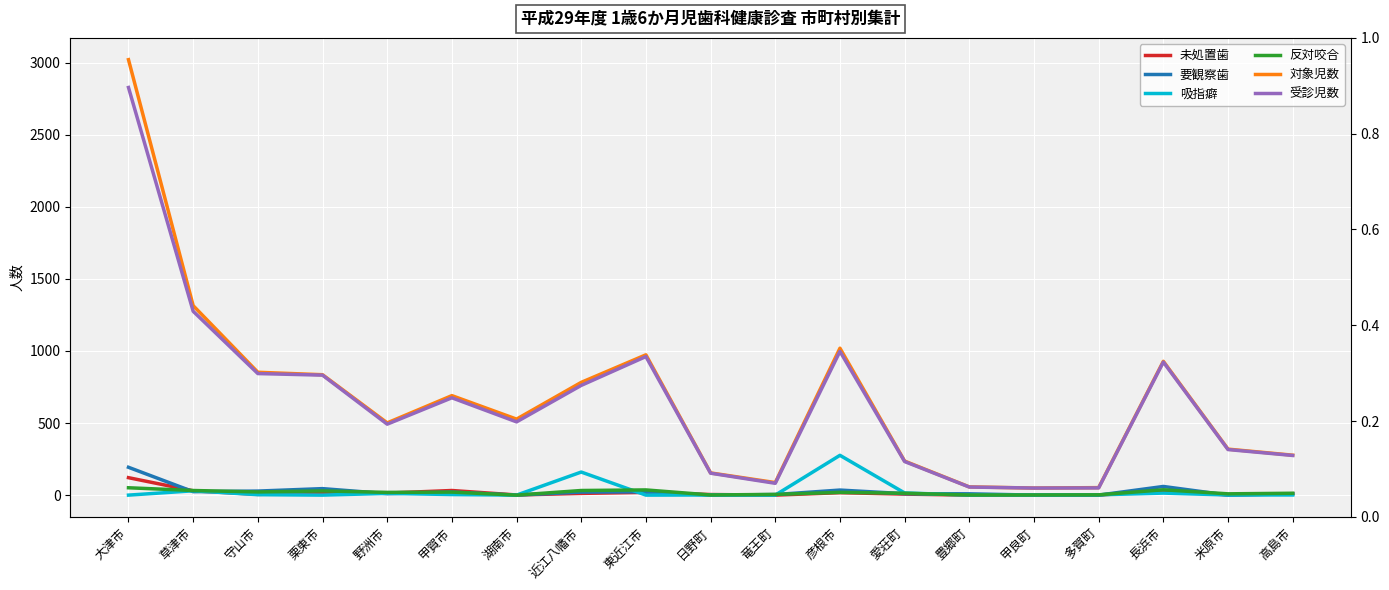

Which series changed the most between 守山市 and 甲良町?

対象児数